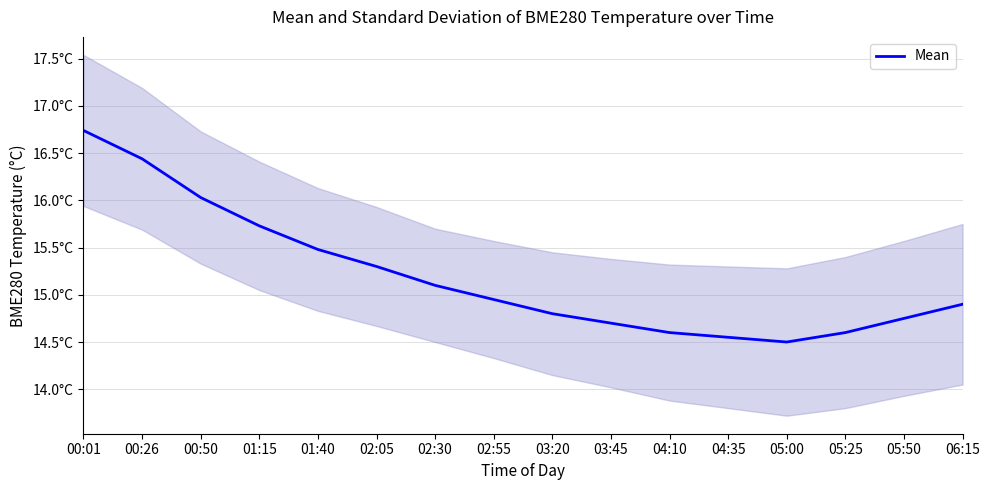

Does the chart display data point markers on the line(s)?

No